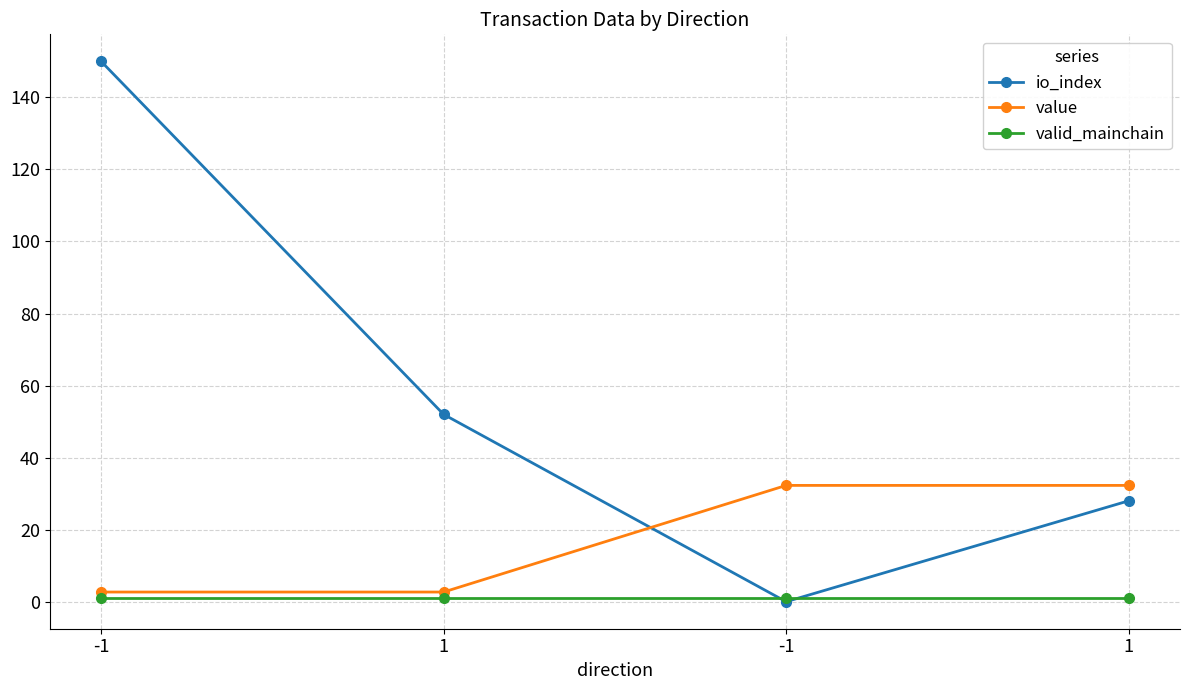

Where do valid_mainchain and io_index first cross each other?

1 and -1